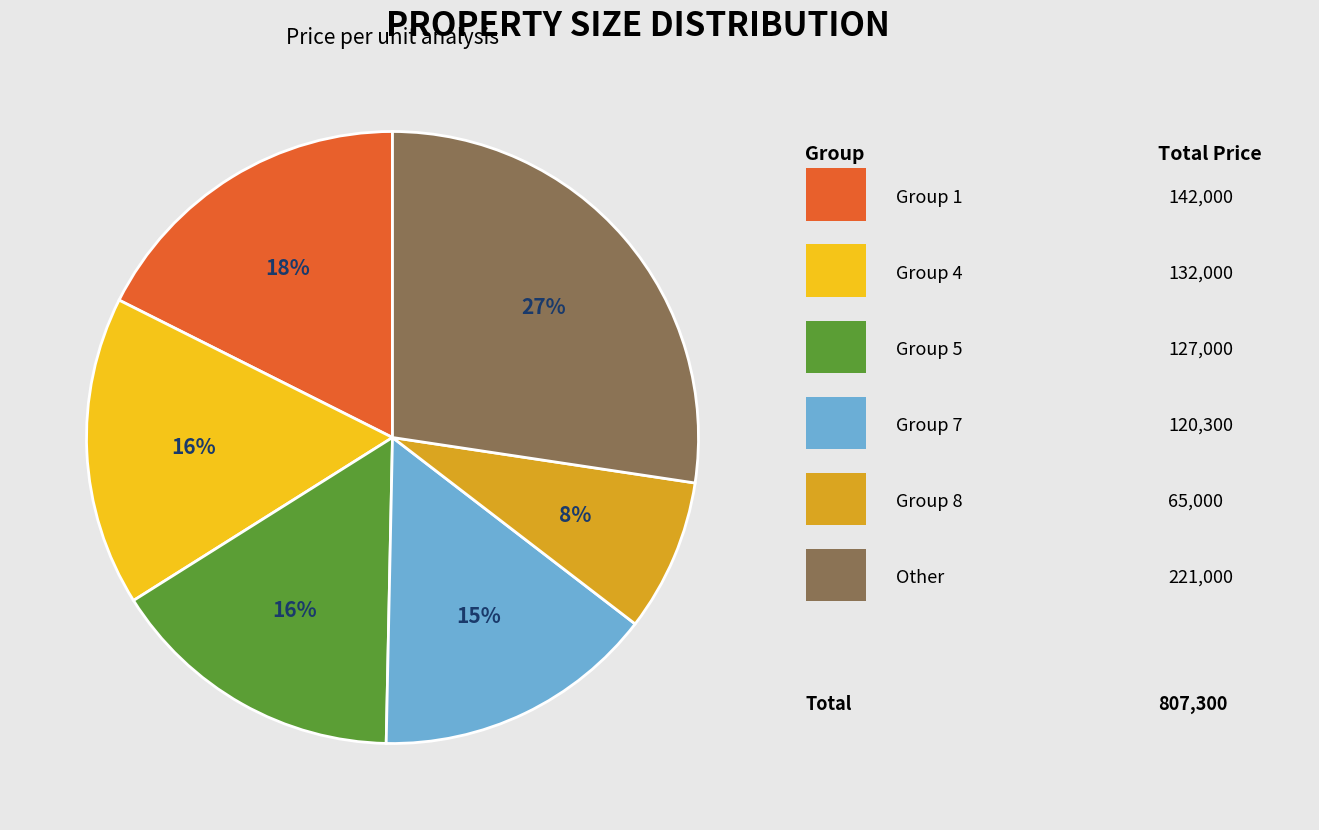

To the nearest percent, what is the average slice percentage?

17%